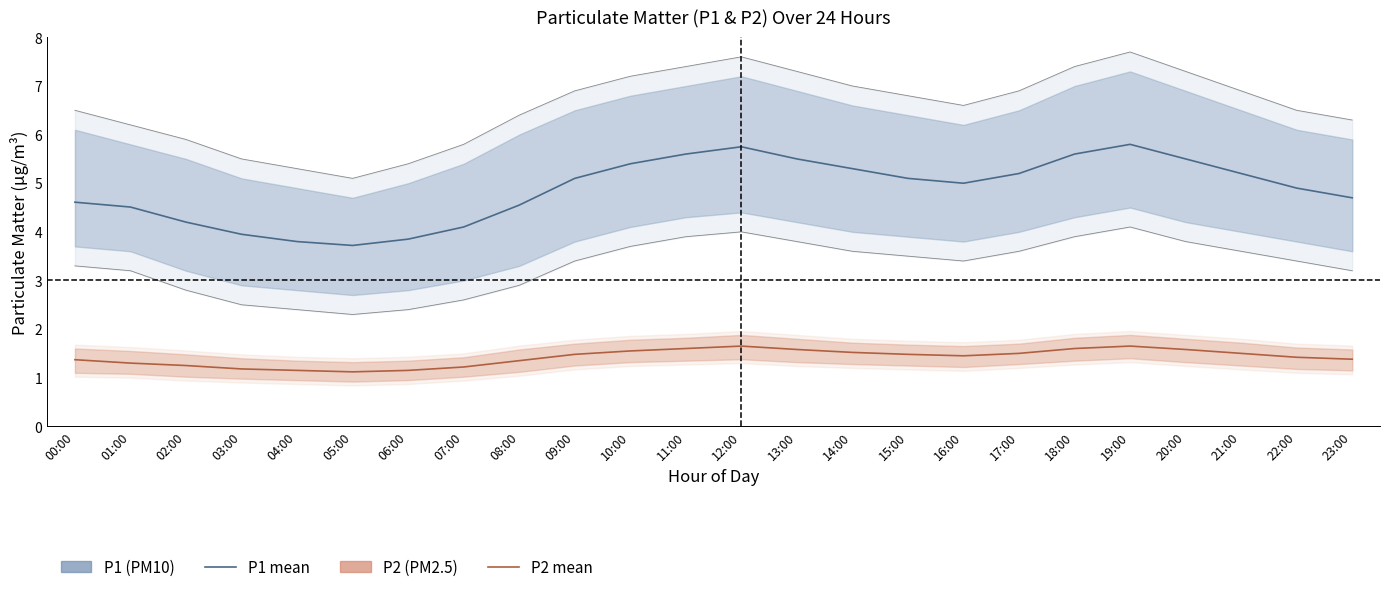

Reading right to left, list all the values displayed in this chart.

P1 (PM10) mean: 4.7	4.9	5.2	5.5	5.8	5.6	5.2	5.0	5.1	5.3	5.5	5.8	5.6	5.4	5.1	4.5	4.1	3.9	3.7	3.8	4.0	4.2	4.5	4.6
P2 (PM2.5) mean: 1.4	1.4	1.5	1.6	1.6	1.6	1.5	1.4	1.5	1.5	1.6	1.6	1.6	1.6	1.5	1.4	1.2	1.1	1.1	1.1	1.2	1.2	1.3	1.4